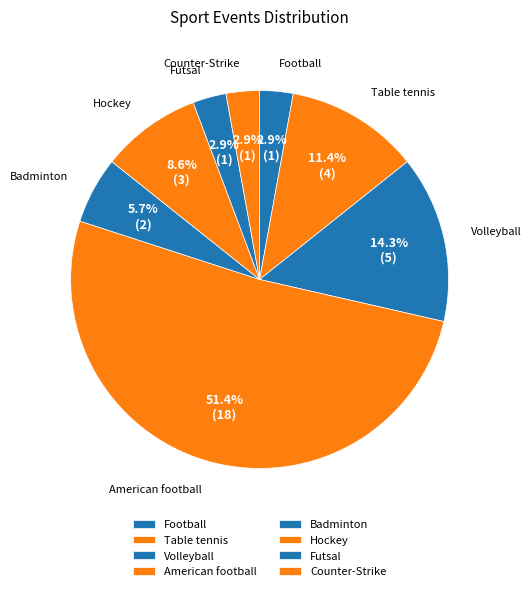

How many slices are in this pie chart?

8